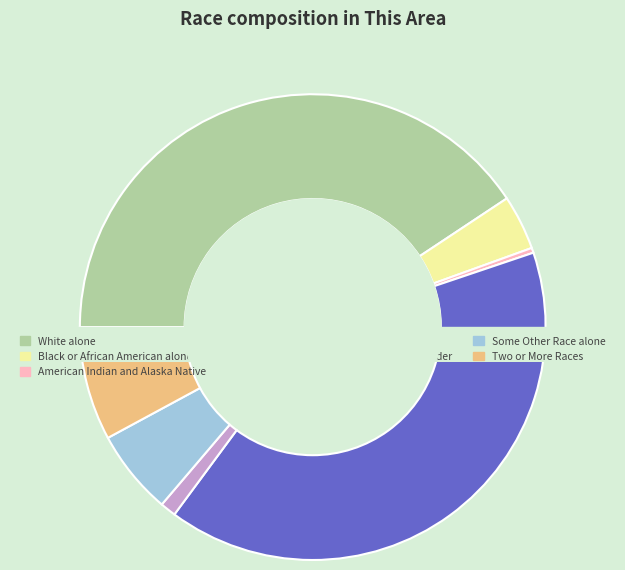

Rank the categories by value from highest to lowest.

White alone, Asian alone, Two or More Races, Some Other Race alone, Black or African American alone, Native Hawaiian and Other Pacific Islander, American Indian and Alaska Native